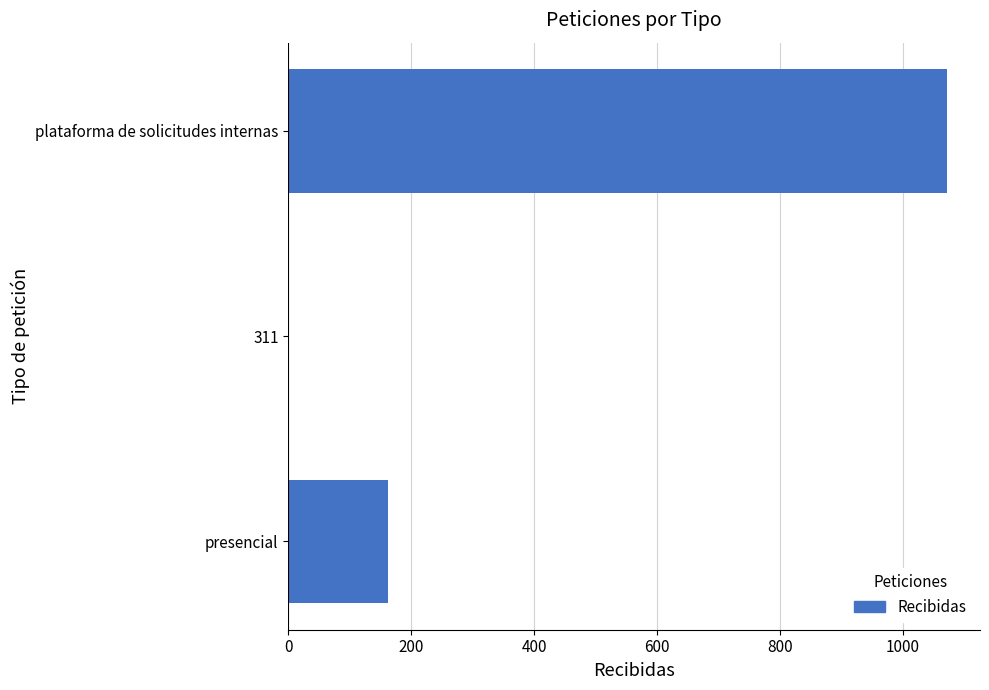

What is the sum of all values?

1235